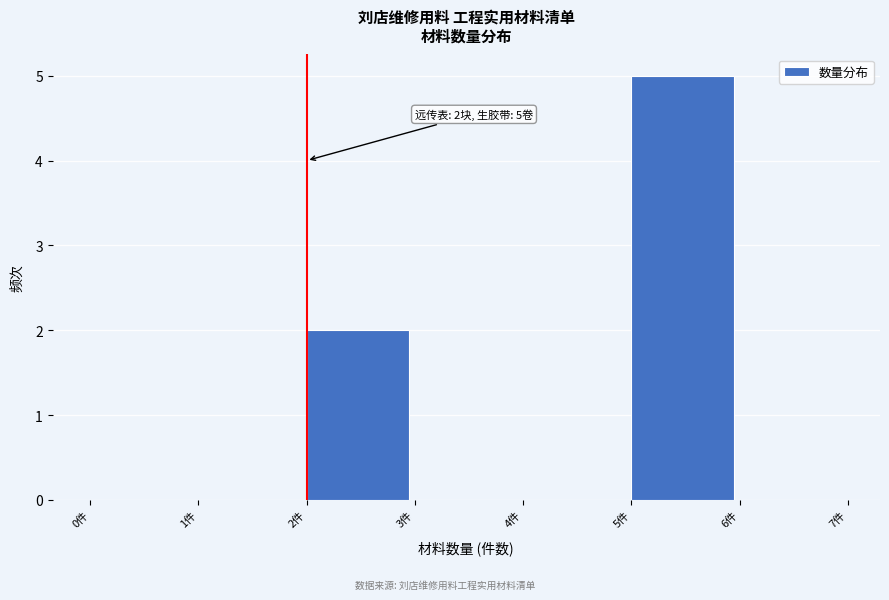

Which range on the x-axis has the tallest bar?

5 to 6